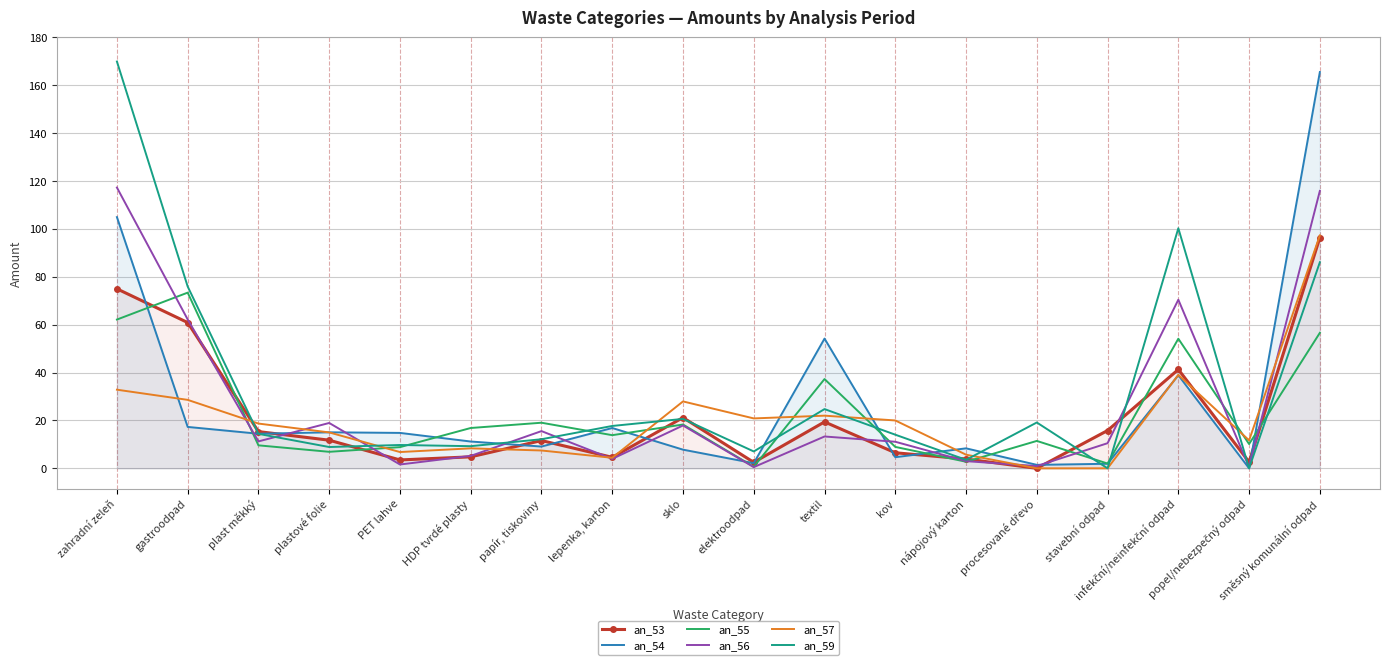

At which label does an_53 reach its peak?

směsný komunální odpad